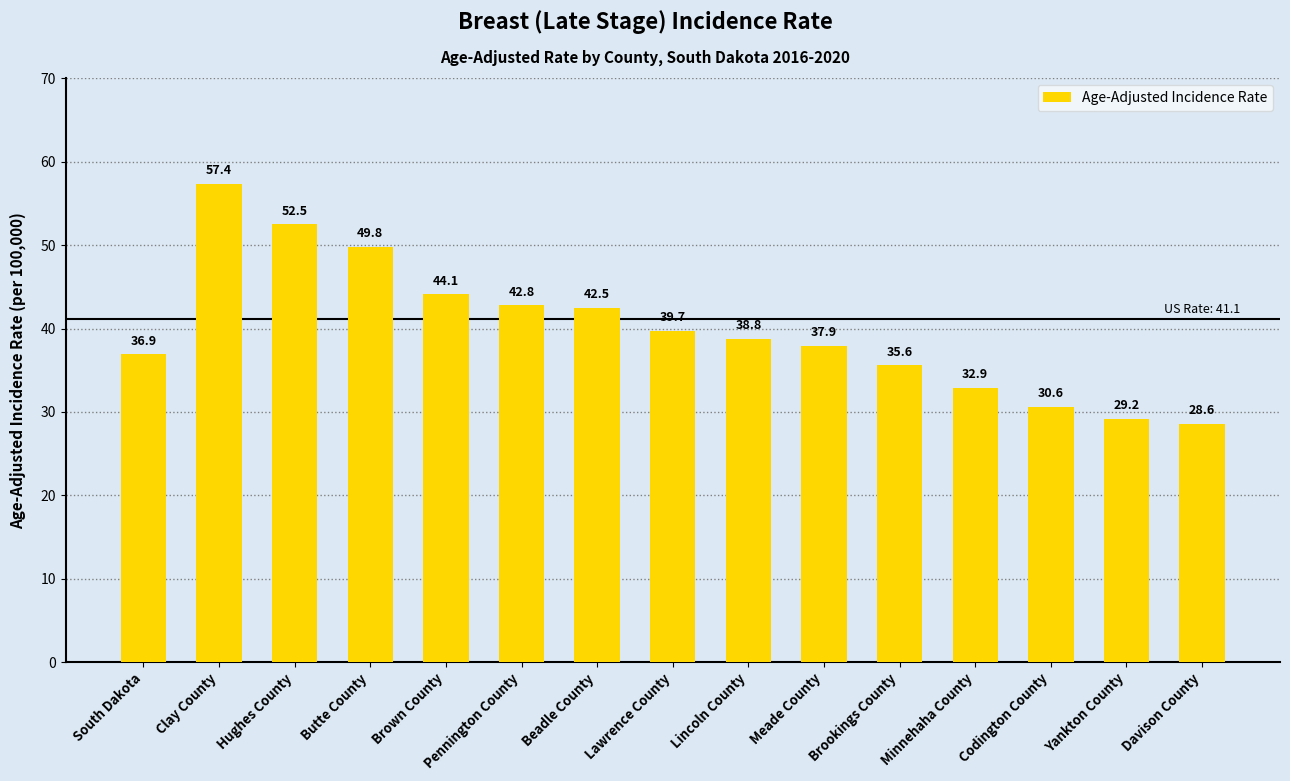

What is the ratio of the value at Brown County to the value at Brookings County?

1.2